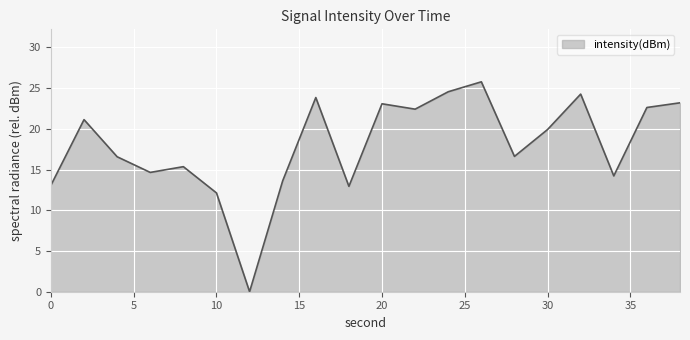

What is the greatest value displayed?

25.8